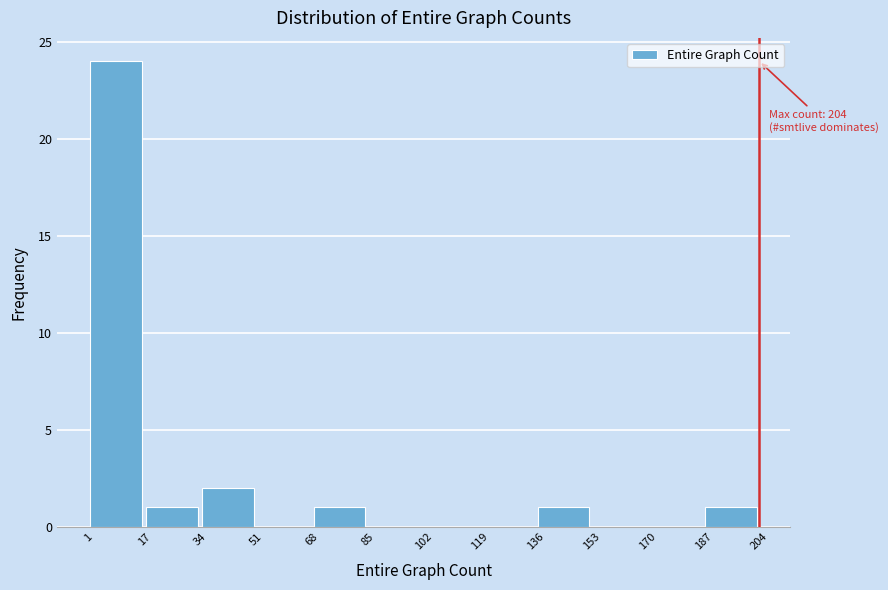

Over which range of the x-axis is the bar tallest?

1 to 17